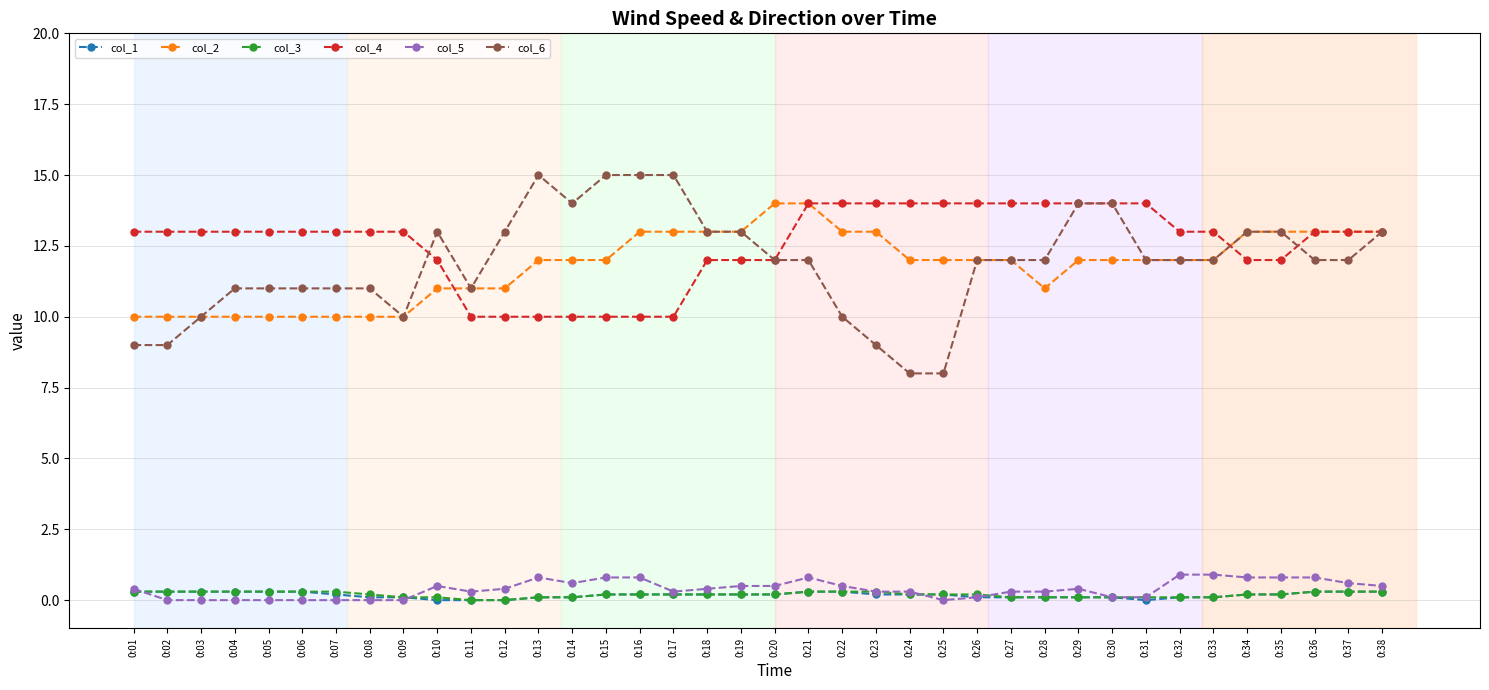

Is the value of col_6 at 0:03 greater than the value of col_3 at 0:05?

Yes